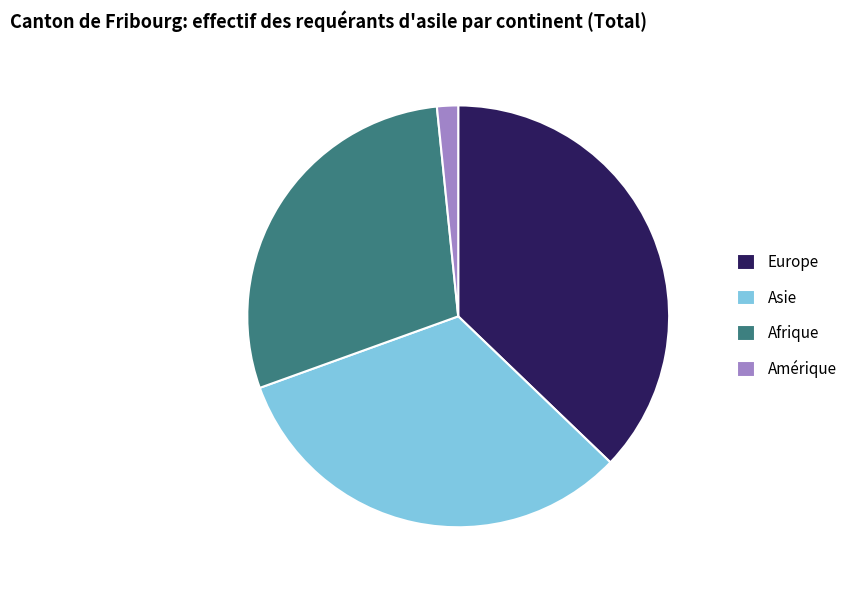

Which slice is the smallest?

Amérique